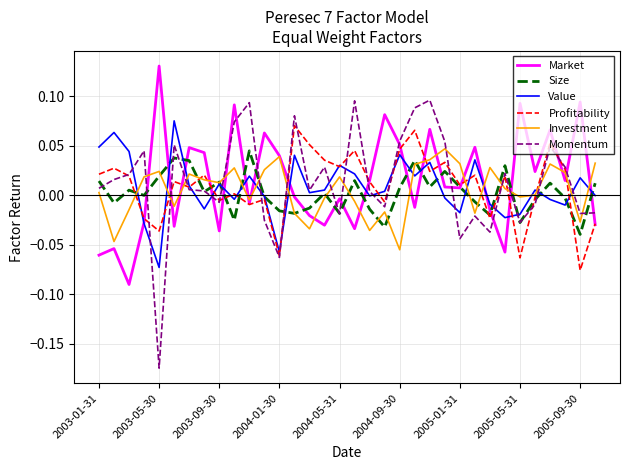

How many intersections are there between Market and Momentum?

18